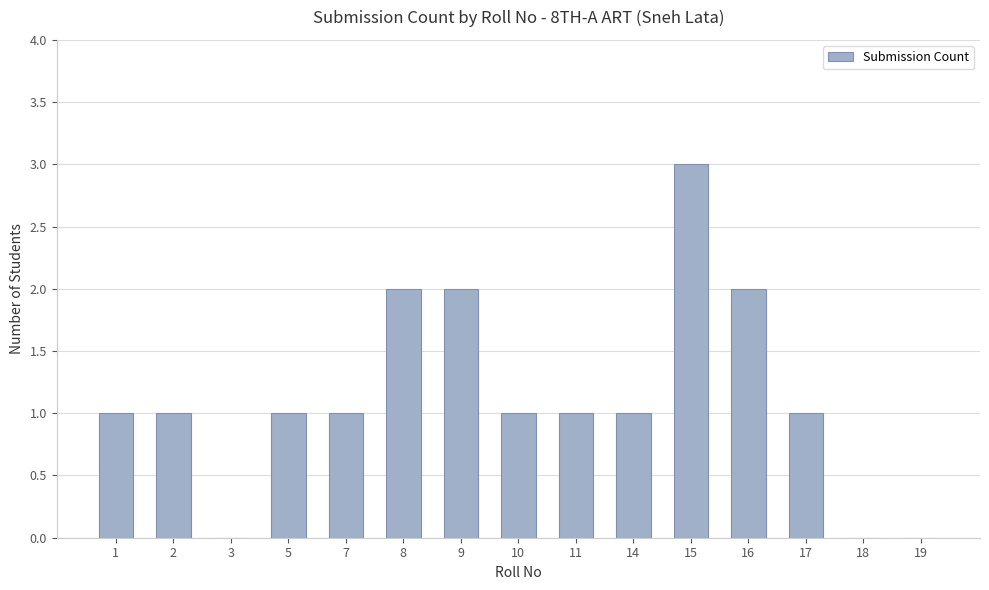

The chart shows a value of 0 at 1. True or false?

False